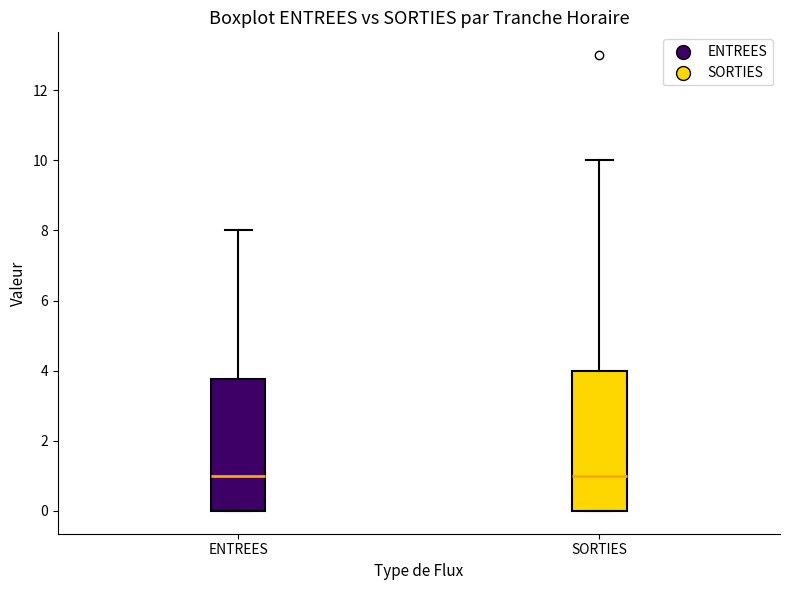

Which box is the tallest, from its lower edge to its upper edge?

SORTIES